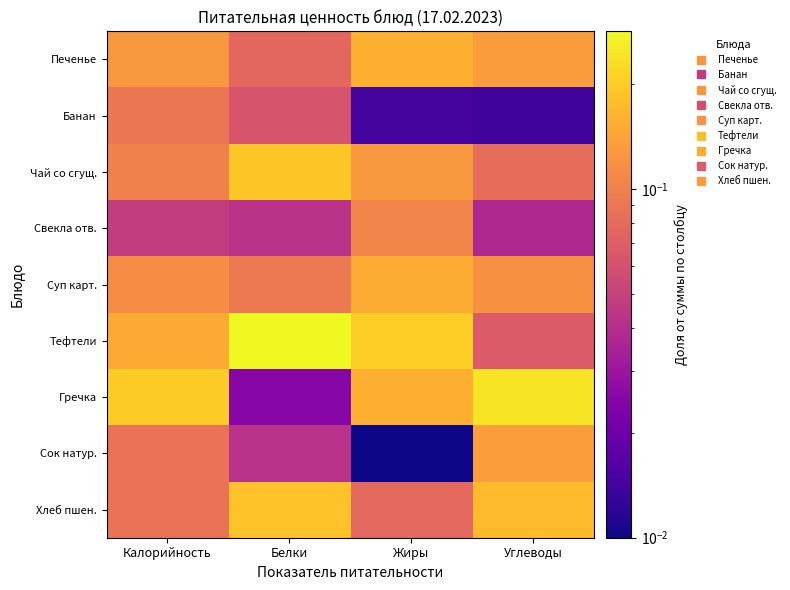

Which has a higher value, Белки or Жиры?

Жиры